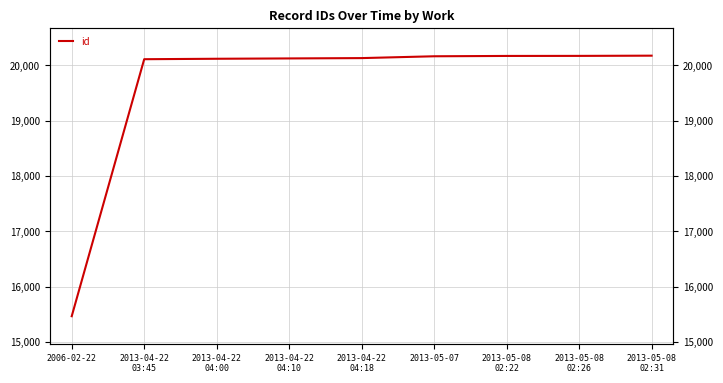

True or false: the data shows 34330 at 2013-05-08
02:26.

False